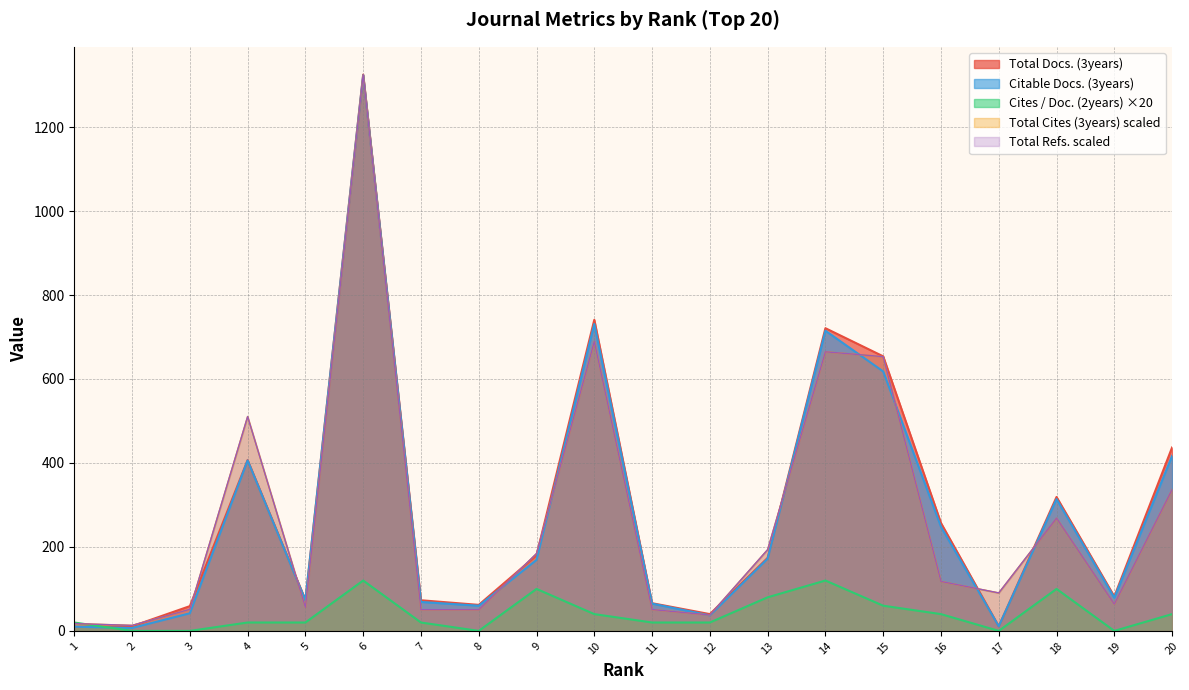

Rank the series by their maximum value, from highest to lowest.

Total Docs. (3years), Total Cites (3years), Total Refs., Citable Docs. (3years), Cites / Doc. (2years)